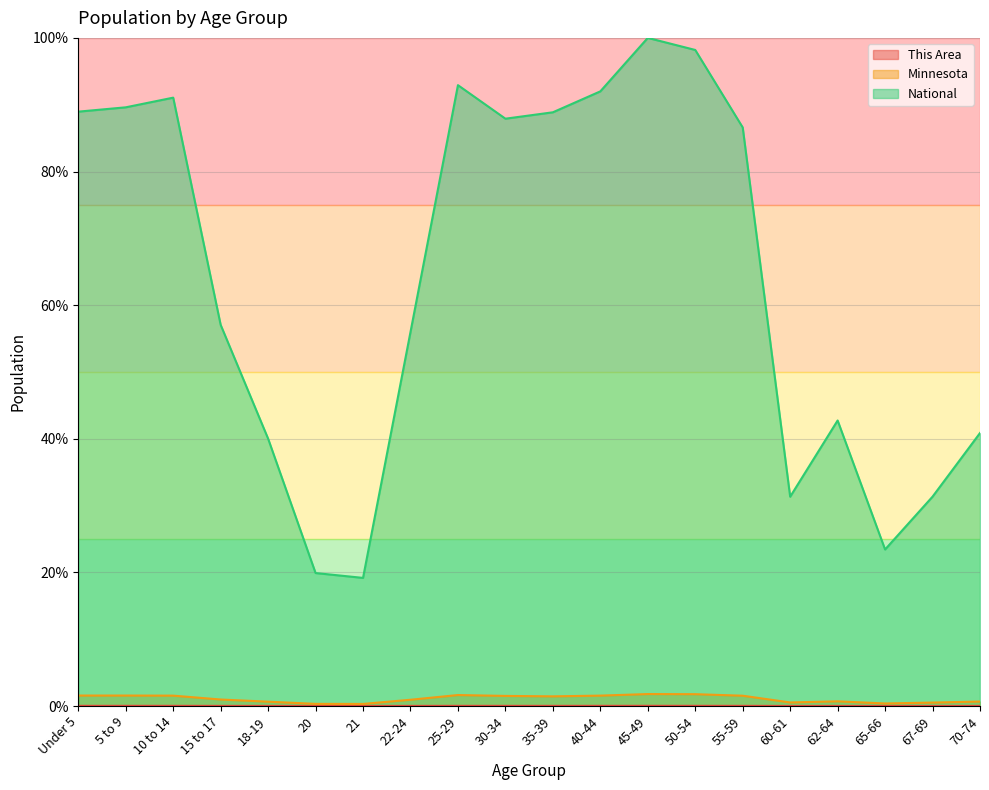

Is it true that Minnesota equals 0.5 at 40-44?

False